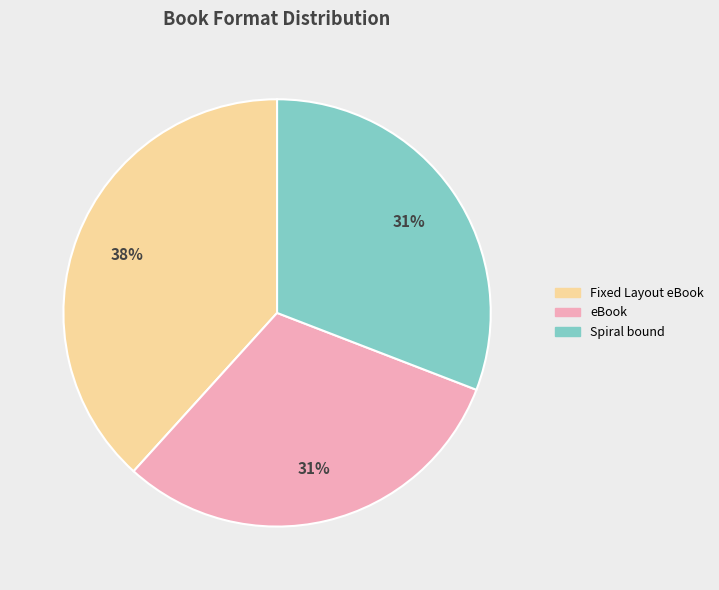

To the nearest percent, what is the average slice percentage?

33%